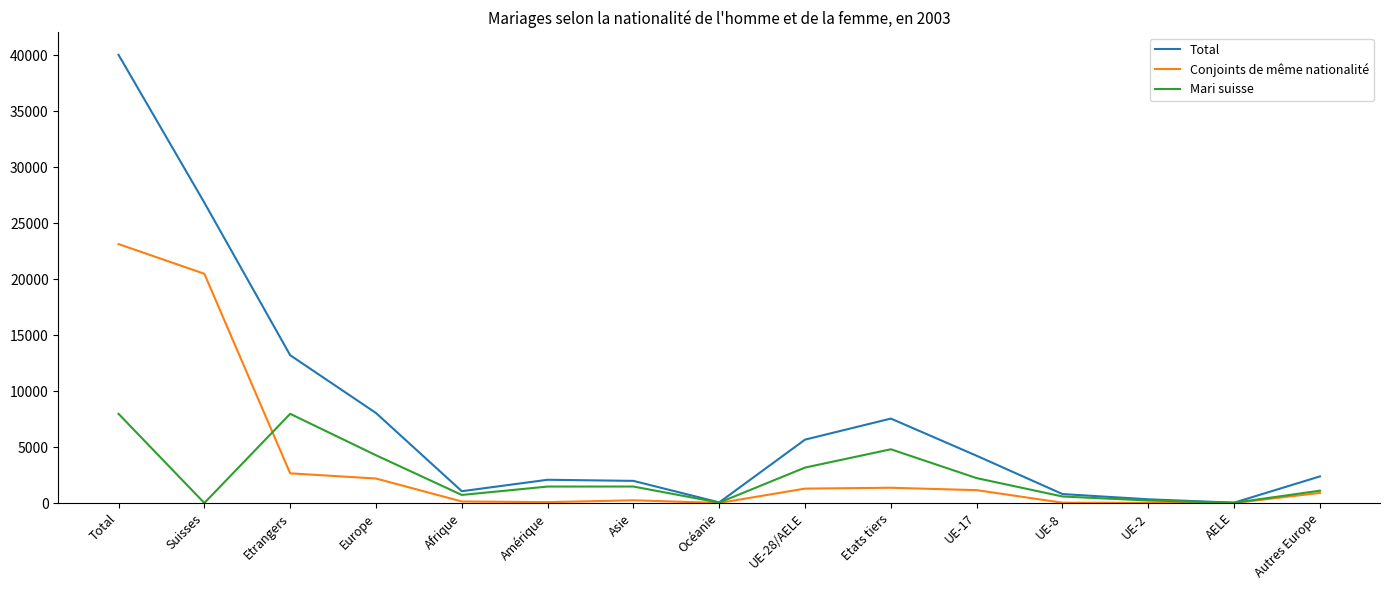

What is the difference between the maximum and minimum values in the Mari suisse series?

7970